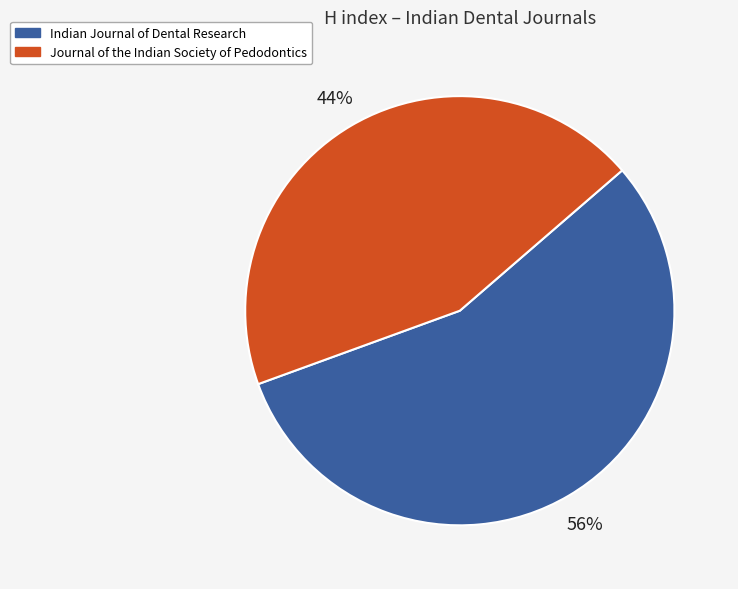

To the nearest percent, what portion does Indian Journal of Dental Research represent?

56%